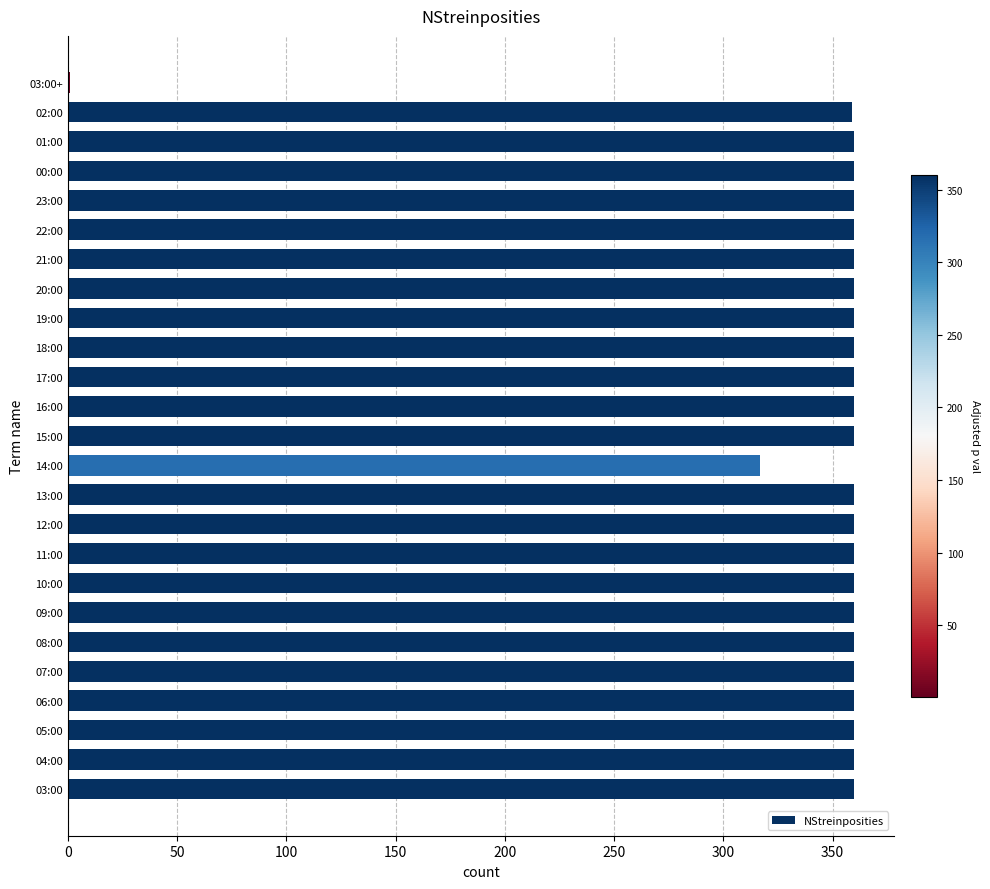

What is the sum of all values?

8597